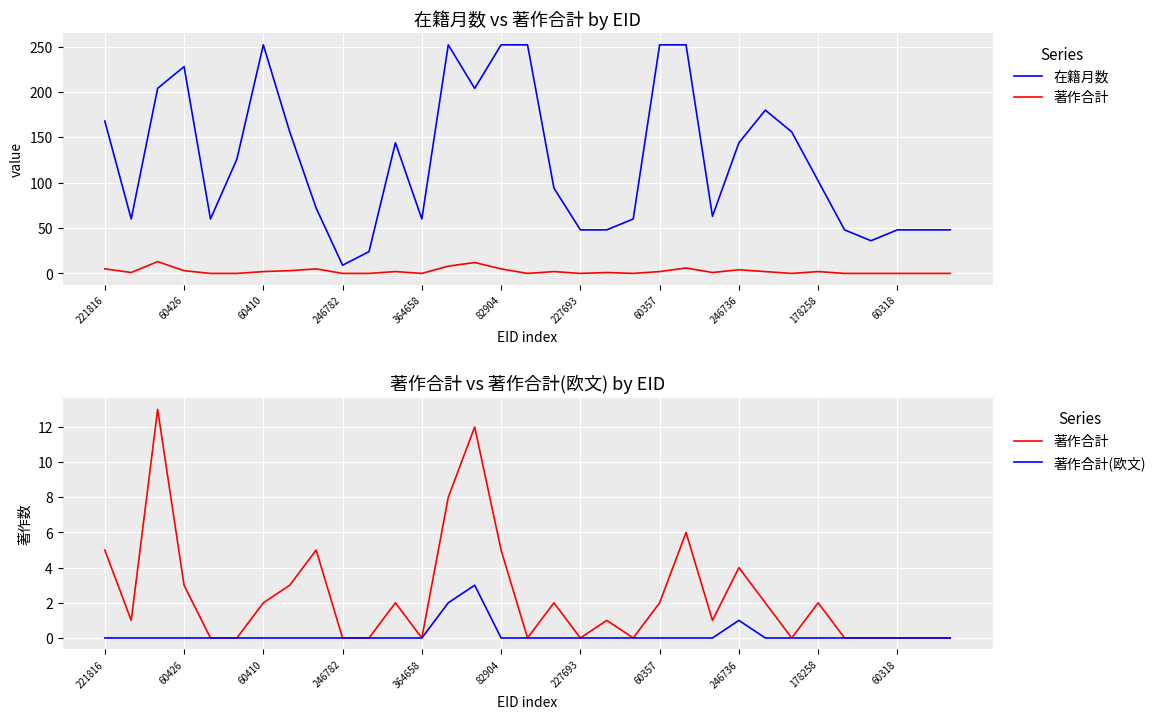

Where is 著作合計(欧文) nearest to the value 1?

246736